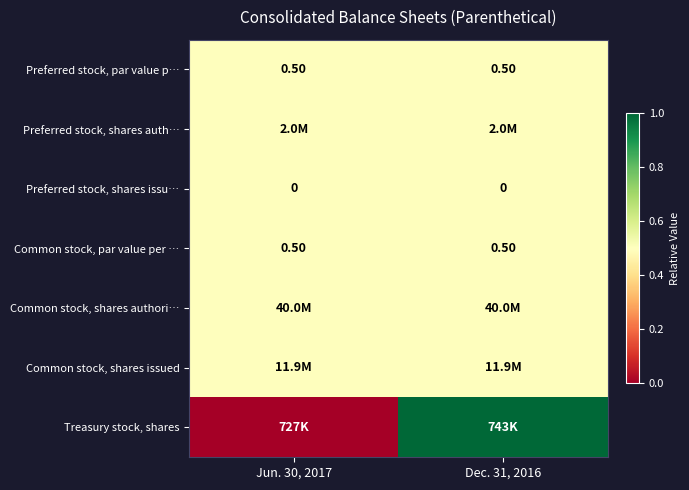

What is the sum of the Common stock, par value per … values at Jun. 30, 2017 and Dec. 31, 2016?

1.0